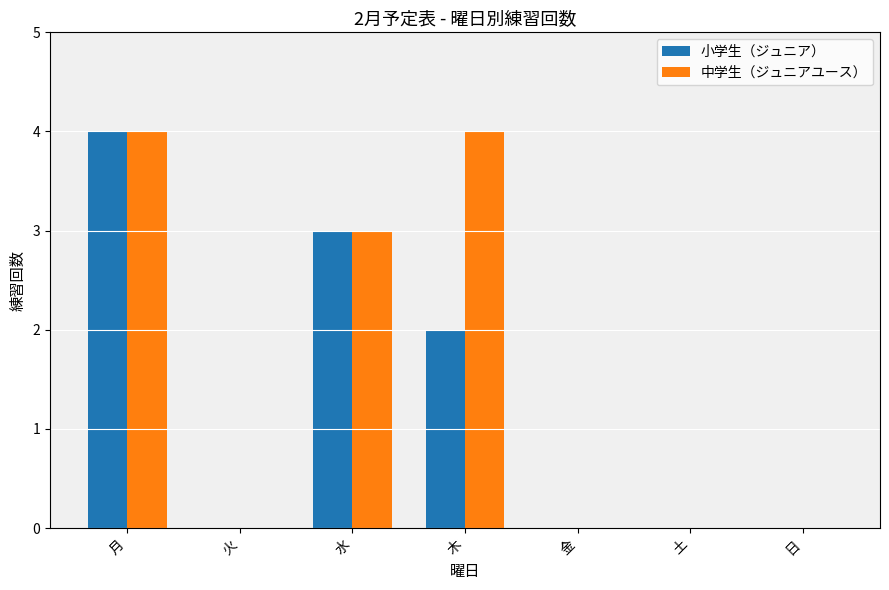

Reading right to left, extract all data points from this chart.

小学生（ジュニア）: 0	0	0	2	3	0	4
中学生（ジュニアユース）: 0	0	0	4	3	0	4